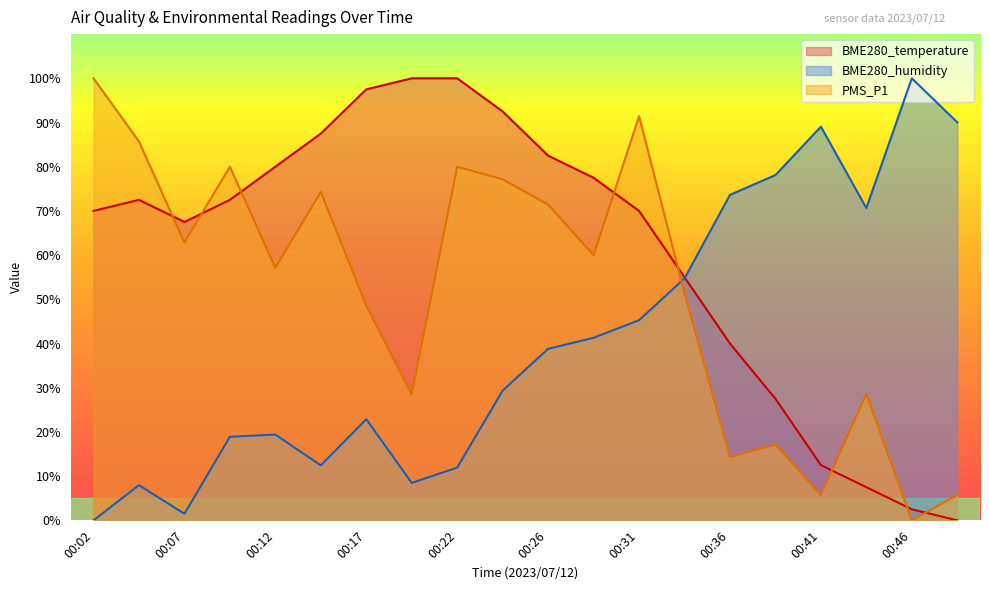

Does the chart display data point markers on the line(s)?

No